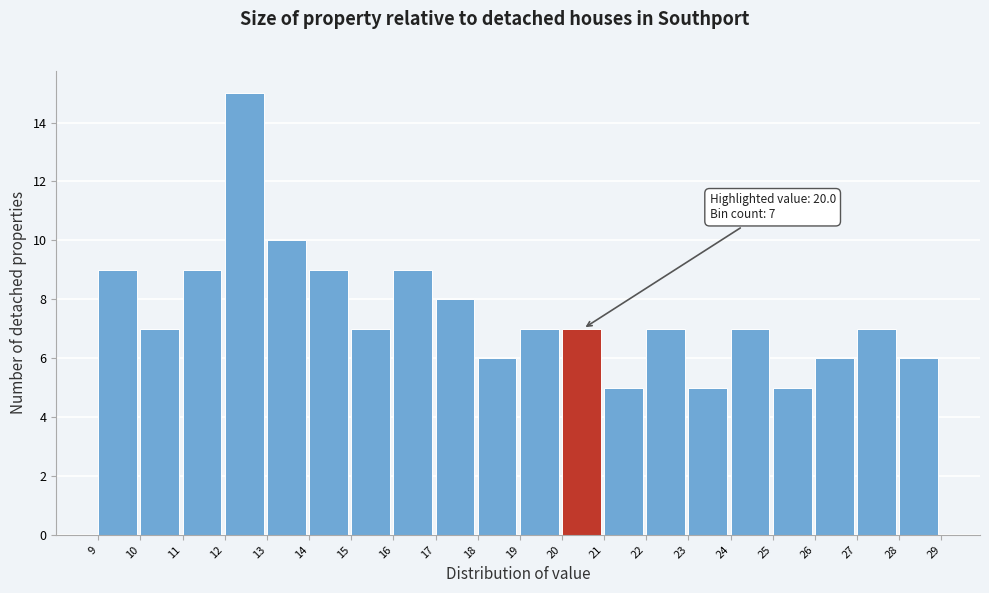

Over which range of the x-axis is the bar tallest?

12 to 13